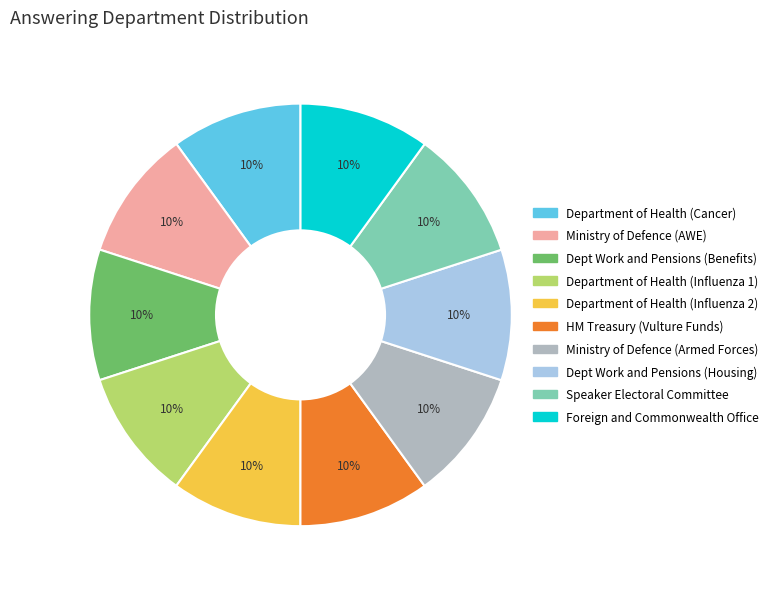

Count the number of slices in the pie.

10